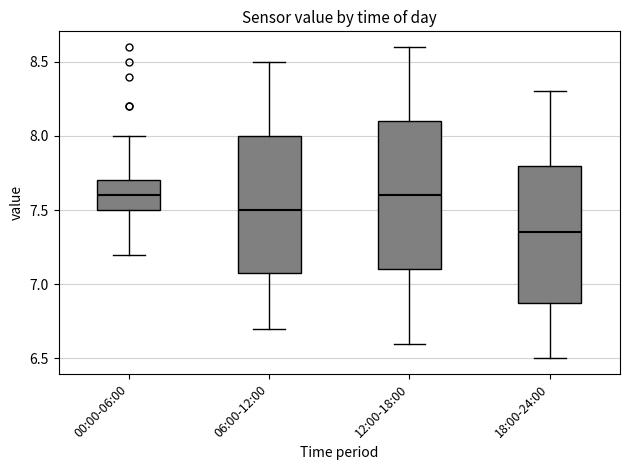

Which box has the lowest median line?

18:00-24:00